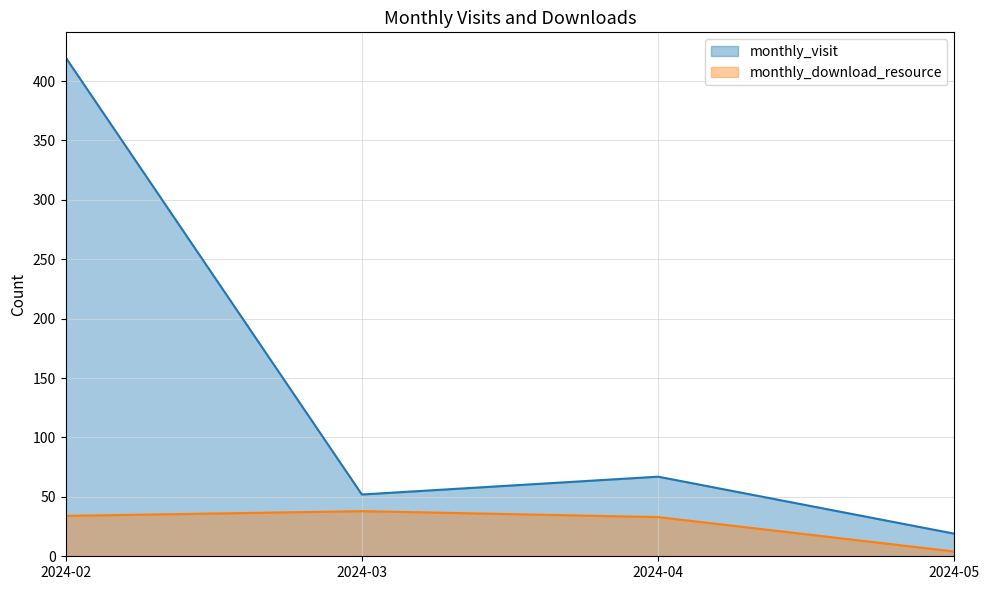

True or false: monthly_download_resource and monthly_visit intersect in this chart.

False